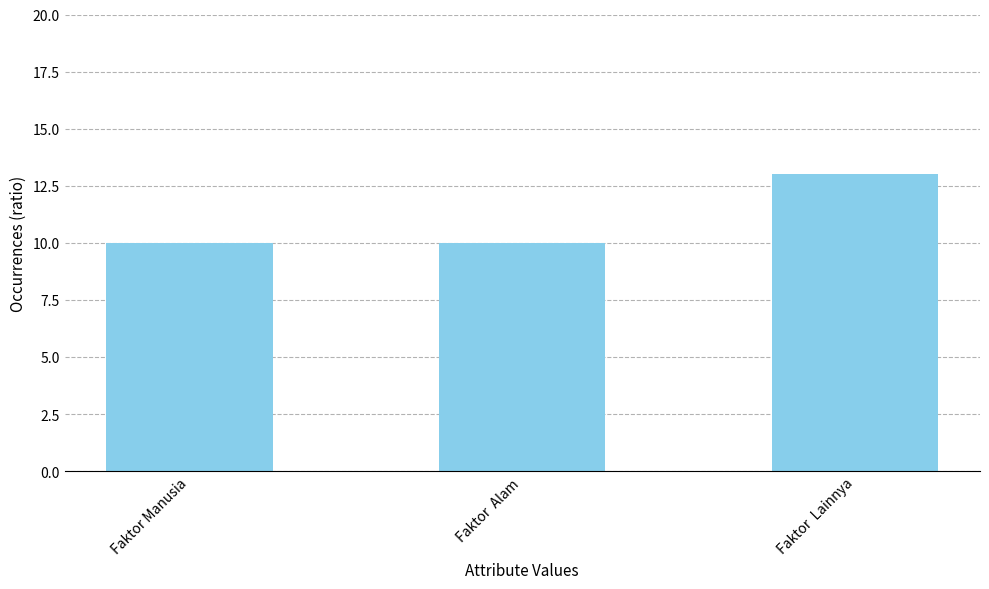

How many data points does each series have?

3